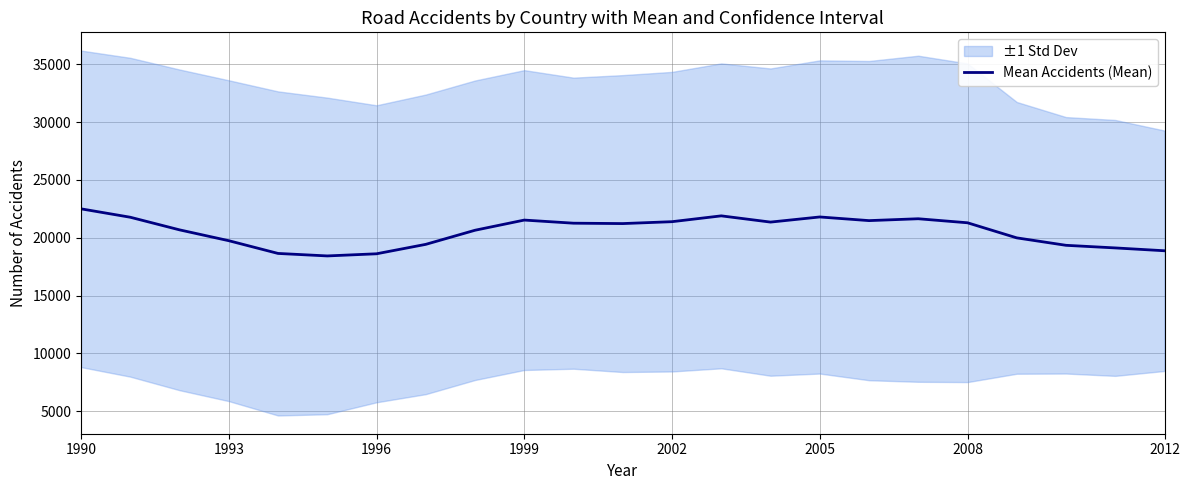

What is the maximum value for Mean Accidents (Mean)?

22500.3